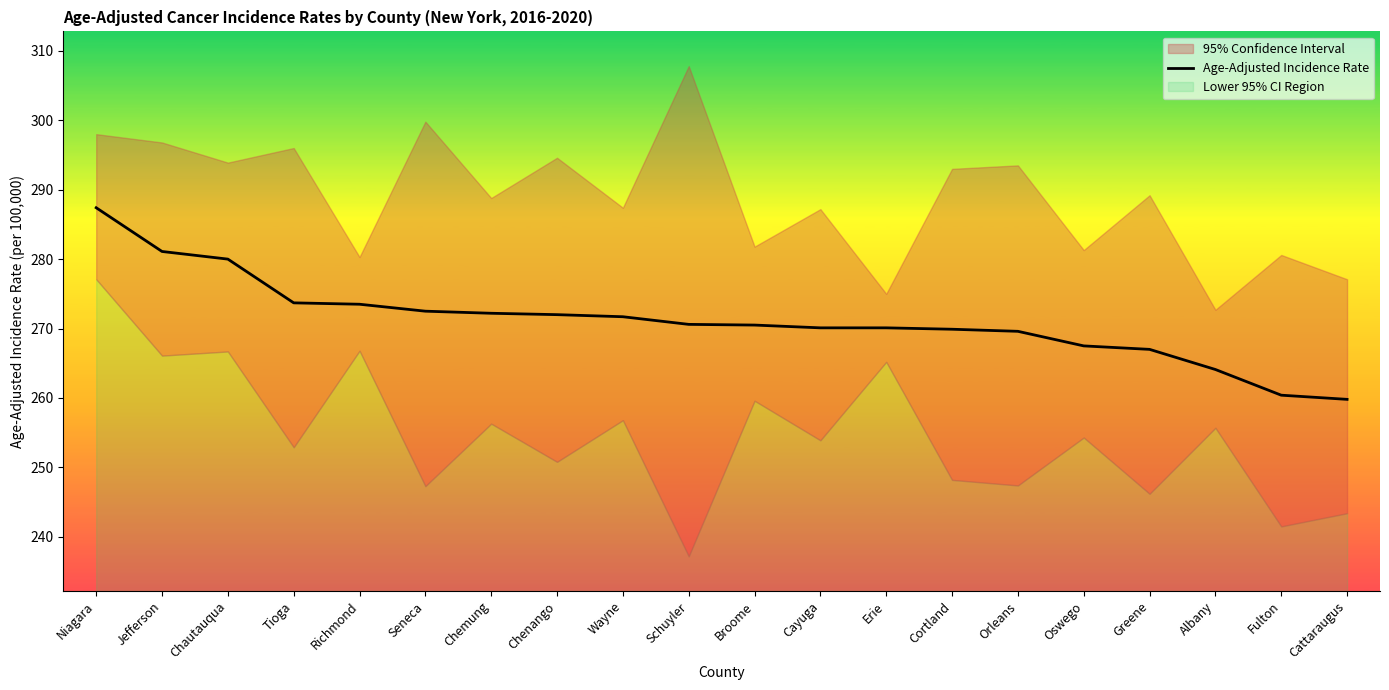

What is the greatest value displayed?

287.4